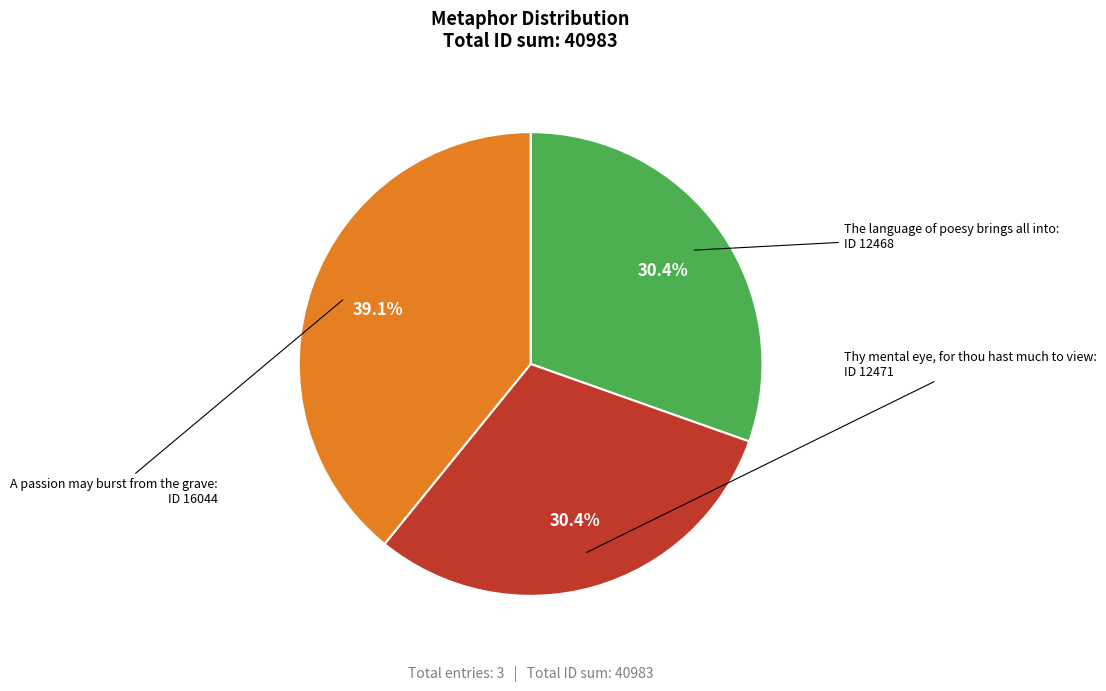

Is there any slice that represents more than half of the pie?

No